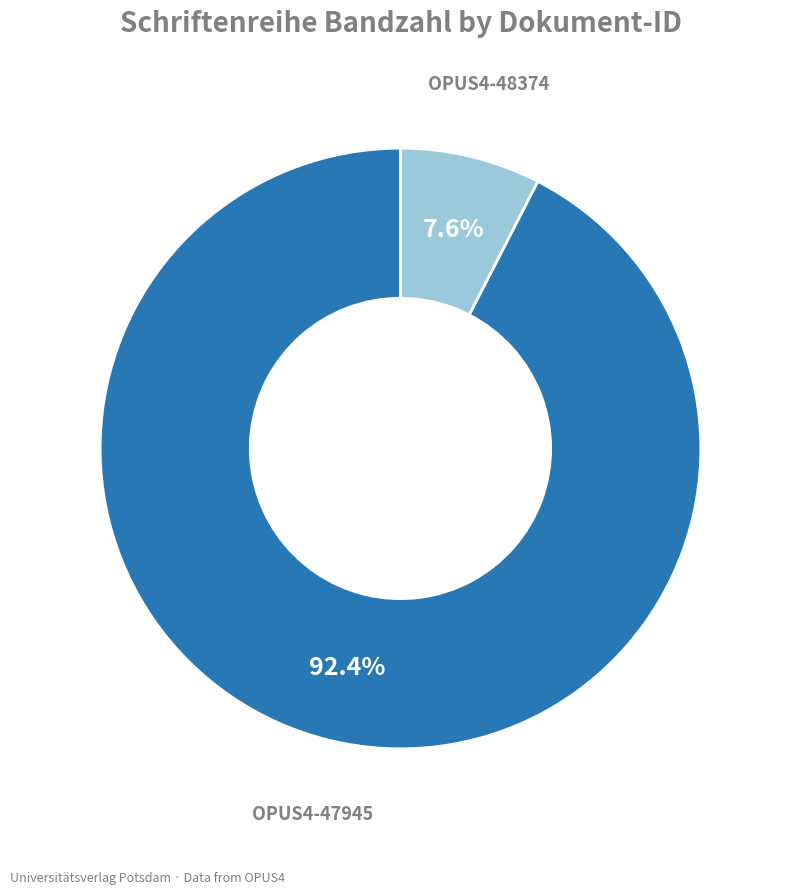

How much of the chart is everything except OPUS4-47945?

7.6%